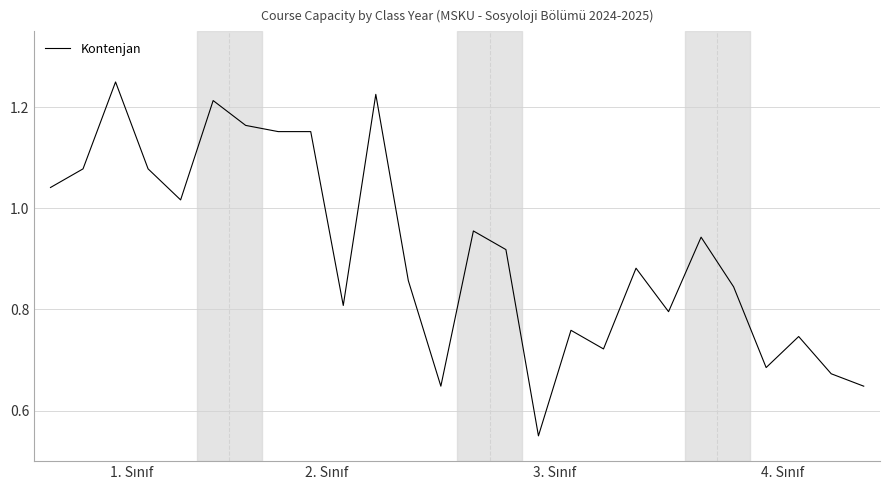

Reading right to left, extract all data points from this chart.

0.6	0.7	0.7	0.7	0.8	0.9	0.8	0.9	0.7	0.8	0.6	0.9	1.0	0.6	0.9	1.2	0.8	1.2	1.2	1.2	1.2	1.0	1.1	1.2	1.1	1.0